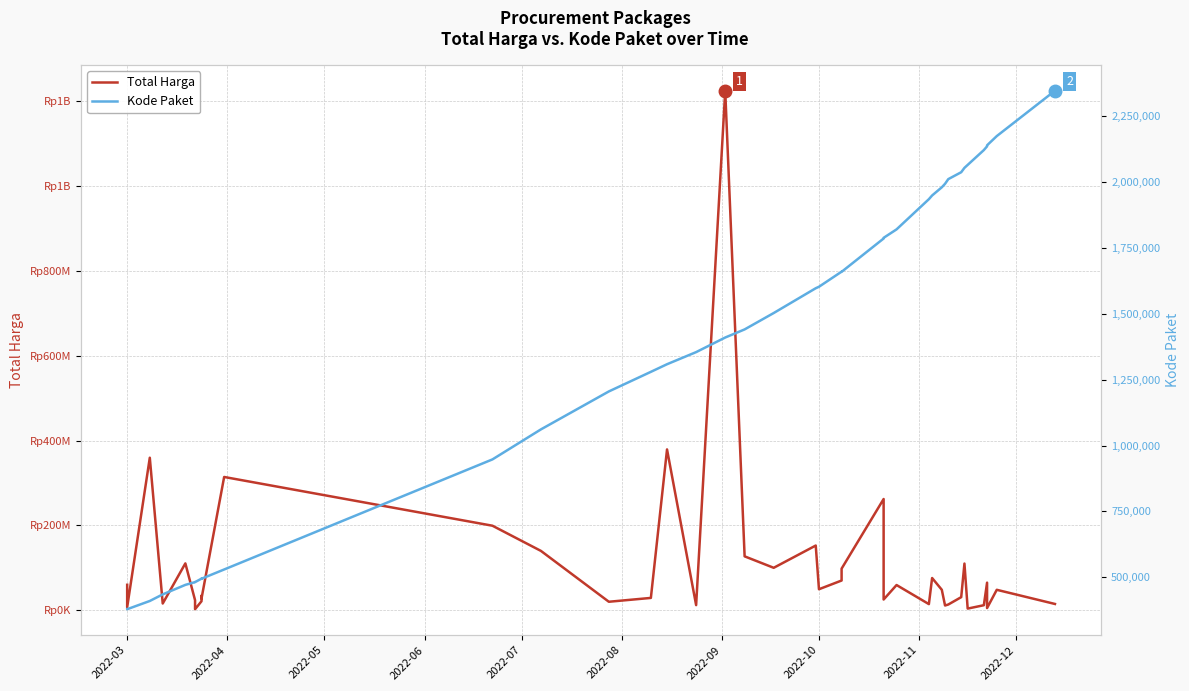

True or false: Total Harga and Kode Paket cross at least once.

False